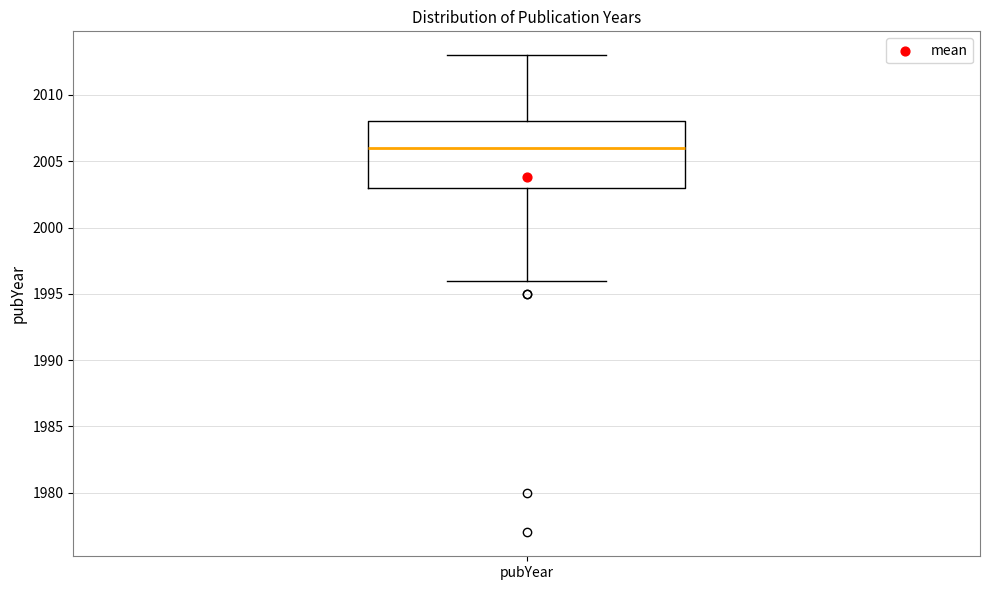

Read this box plot against the y-axis: the position of the median line, the range covered by the box, and the ends of both whiskers. The values are not printed on the chart, so give them approximately, as read against the axis.

median 2006, box 2003 to 2008, whiskers 1996 to 2013